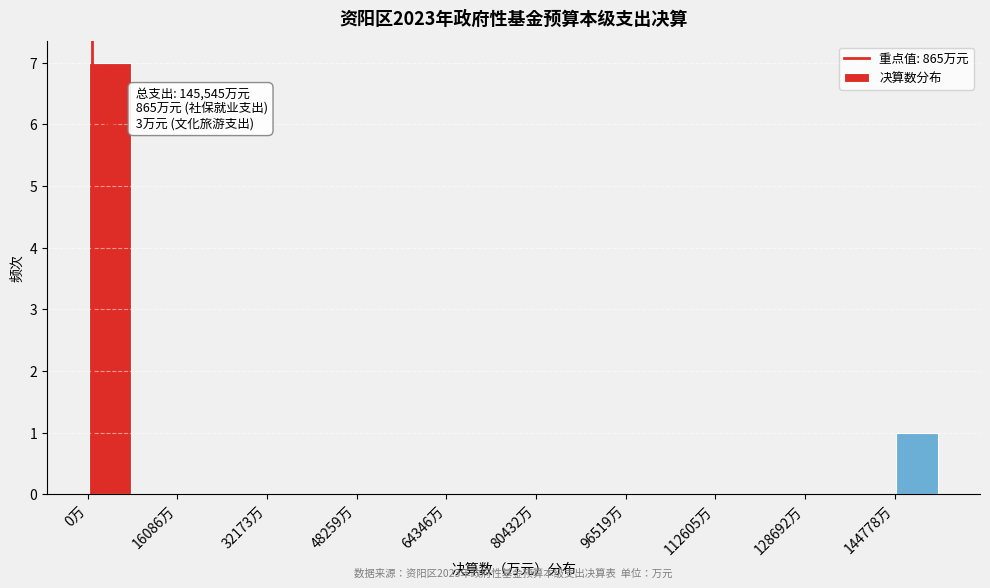

Which range on the x-axis has the tallest bar?

0 to 8000